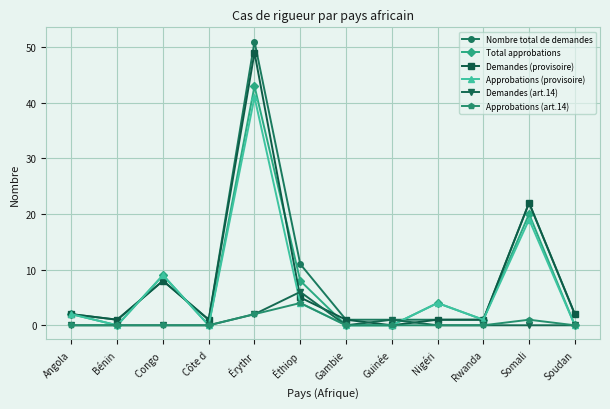

Between Côte d and Érythr, which series saw the biggest shift?

Nombre total de demandes